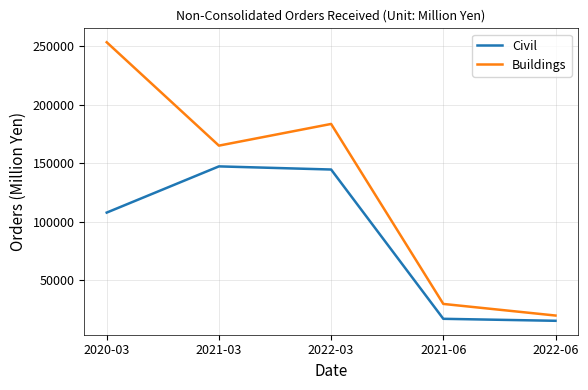

Is the value of Civil at 2020-03 greater than the value of Buildings at 2022-03?

No